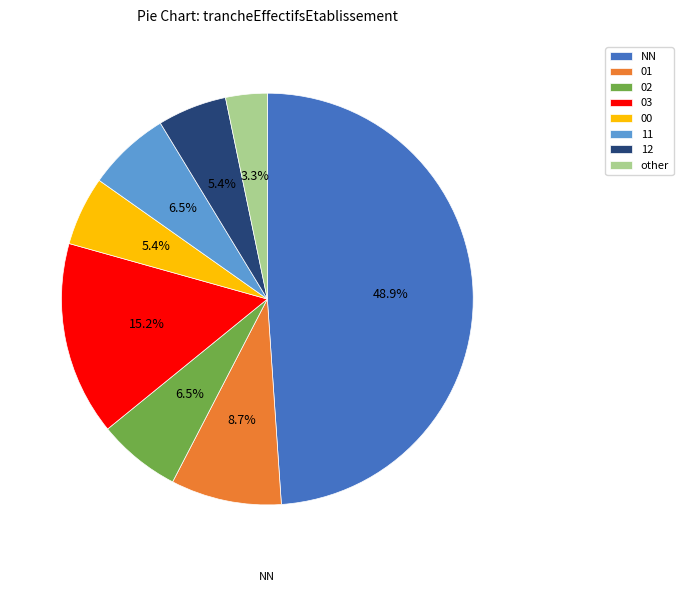

Does 01 represent more than half of the total?

No